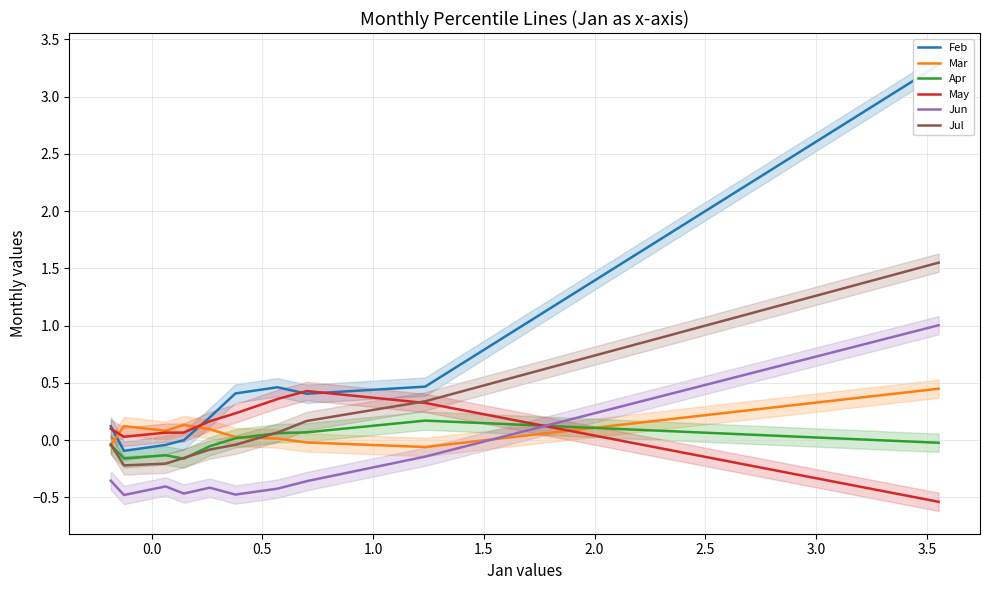

How many intersections are there between Apr and Jun?

1